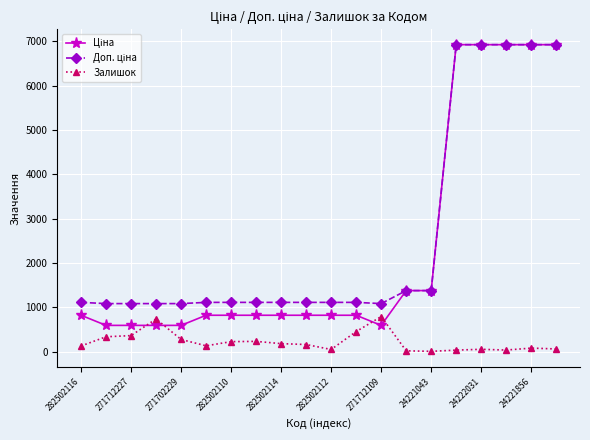

True or false: Залишок has more than 1 points higher than both neighbors.

True